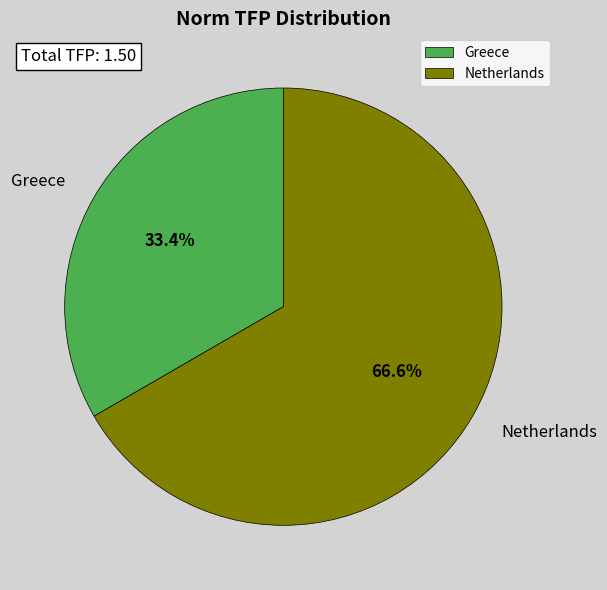

What portion of the pie excludes Greece?

66.6%